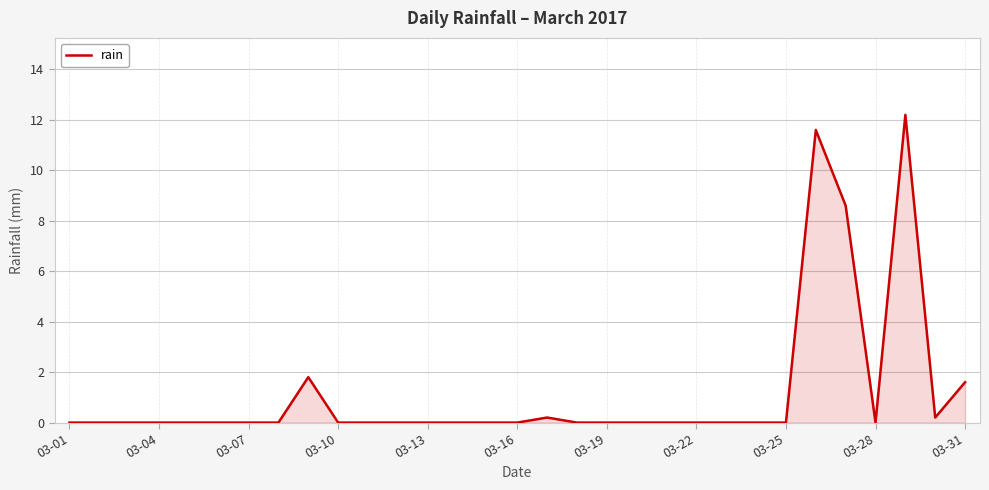

What is the difference between the maximum and minimum values?

12.2